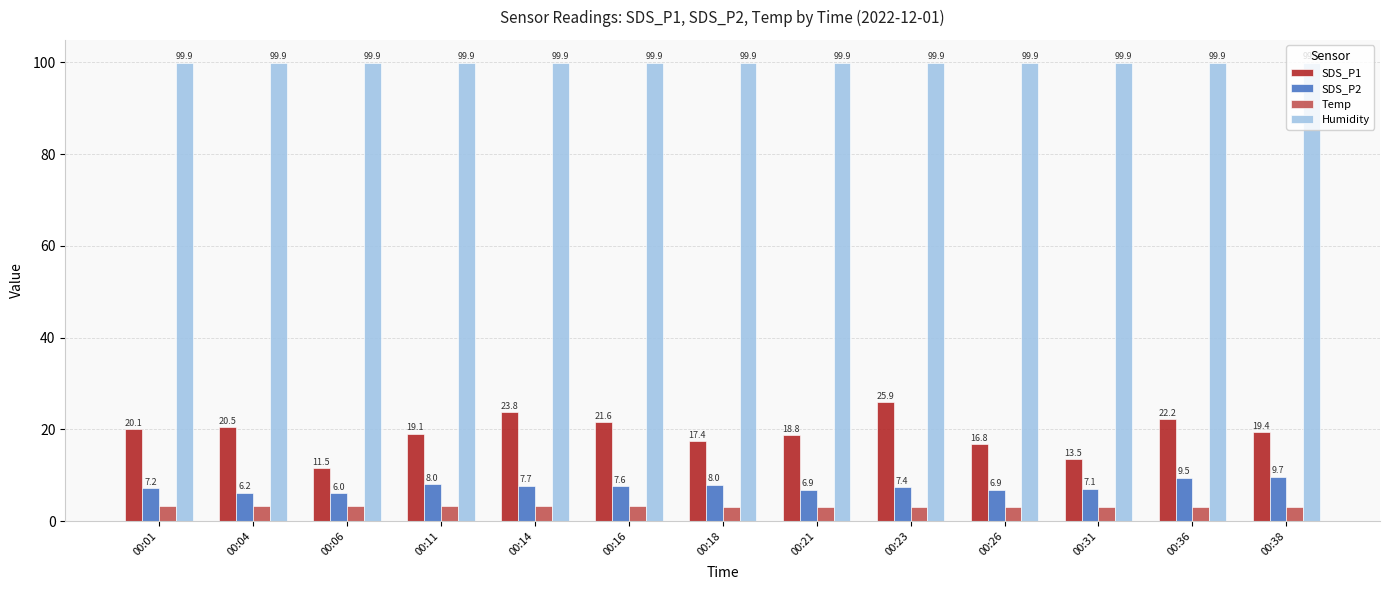

How many data points in SDS_P2 are above 7?

9